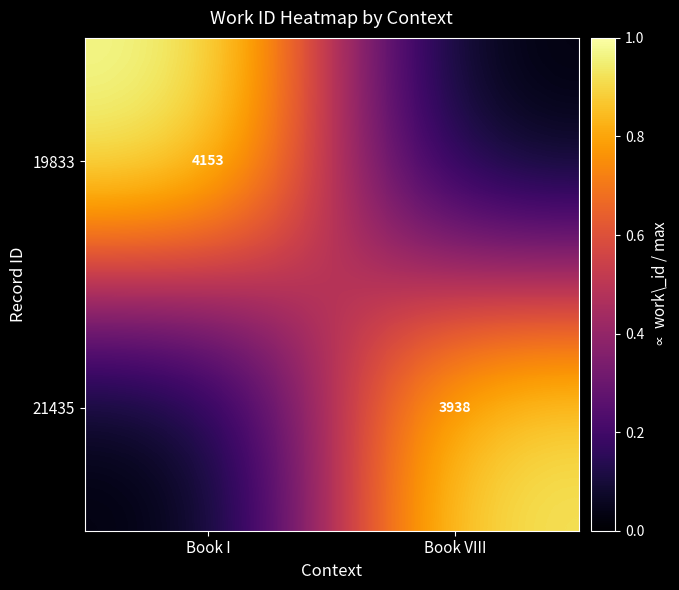

Is it true that 21435 equals 5964 at Book VIII?

False